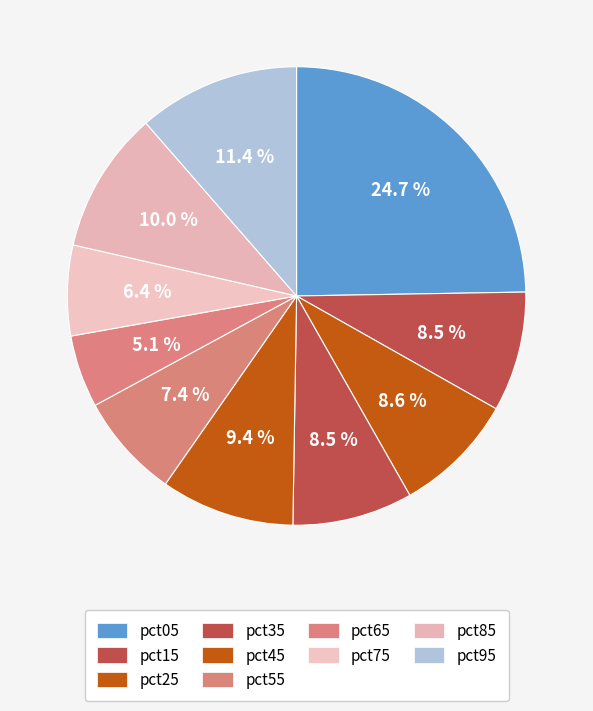

Is there a majority slice in this chart?

No